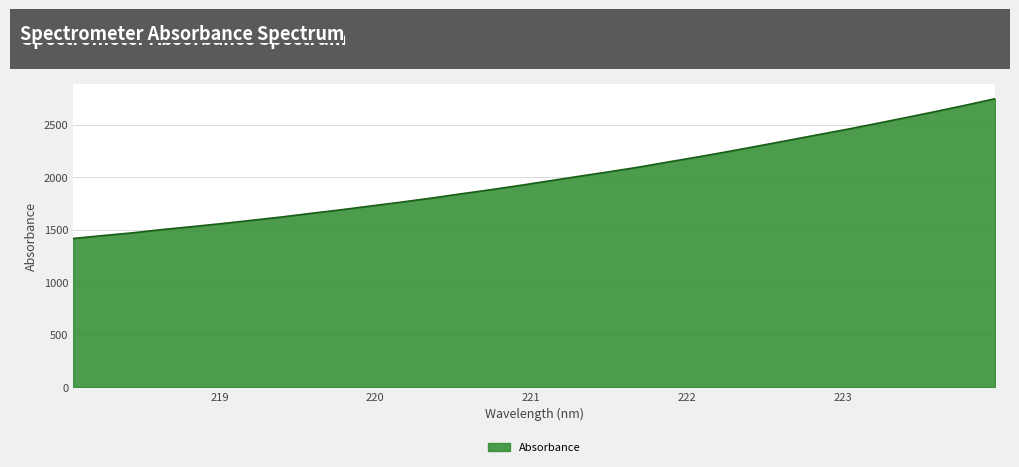

What is the greatest value displayed?

2747.2